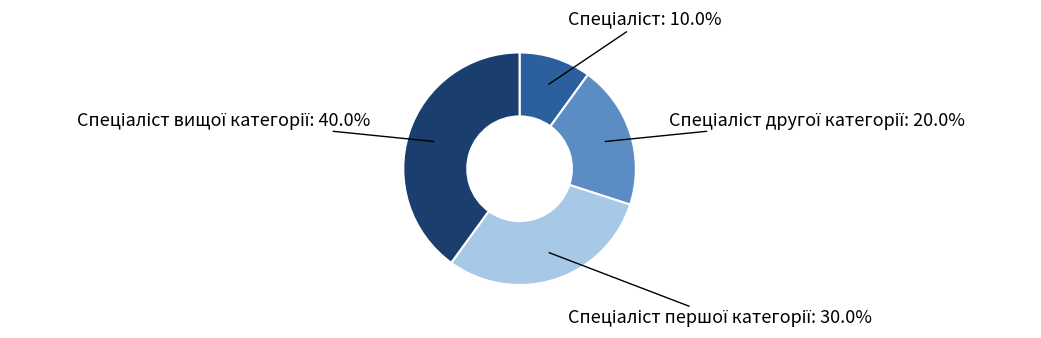

Is there any slice that represents more than half of the pie?

No